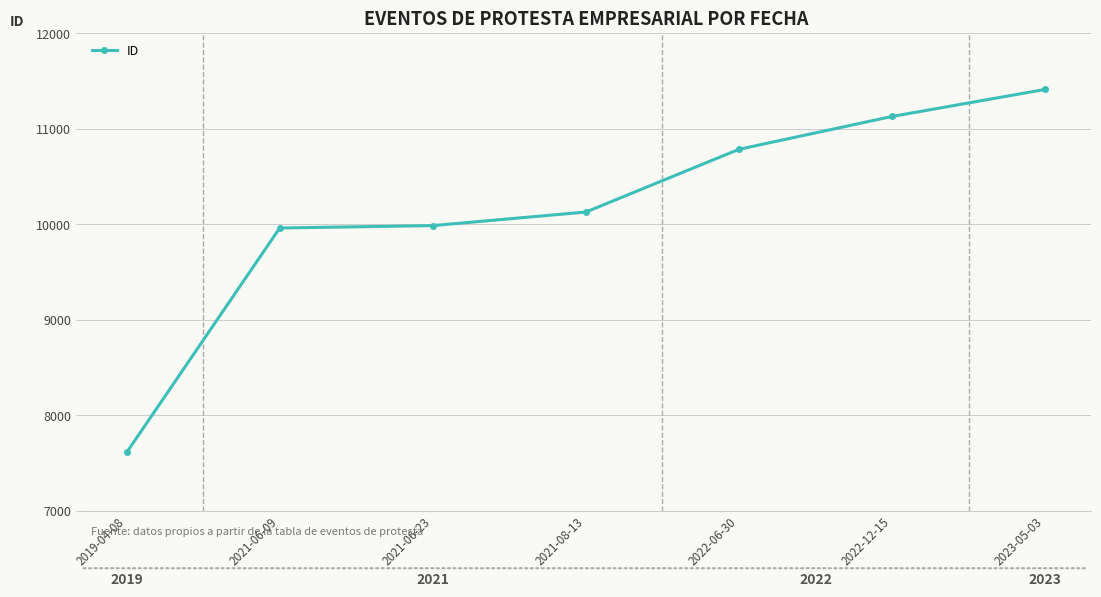

Does the chart display data point markers on the line(s)?

Yes